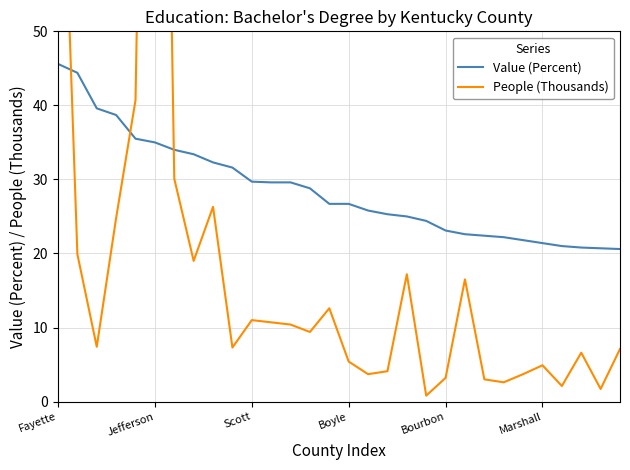

What is the maximum value shown in the chart?

189.0